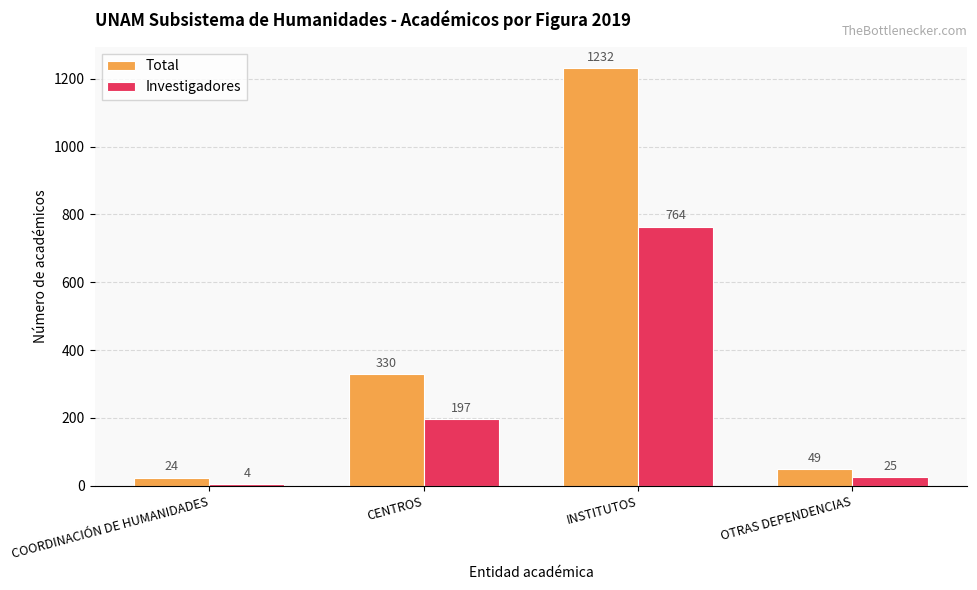

What is the greatest value displayed?

1232